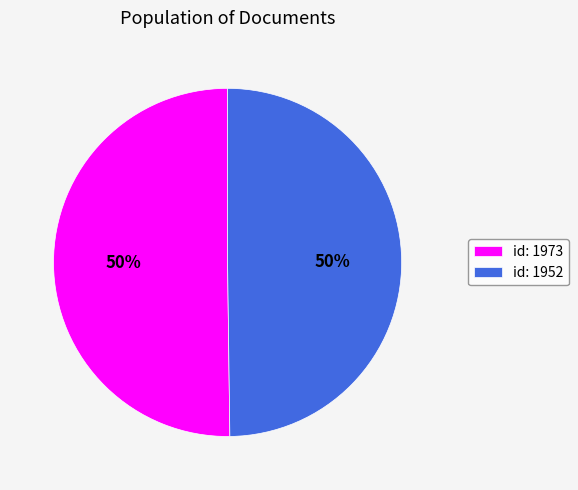

How many segments does this pie chart have?

2